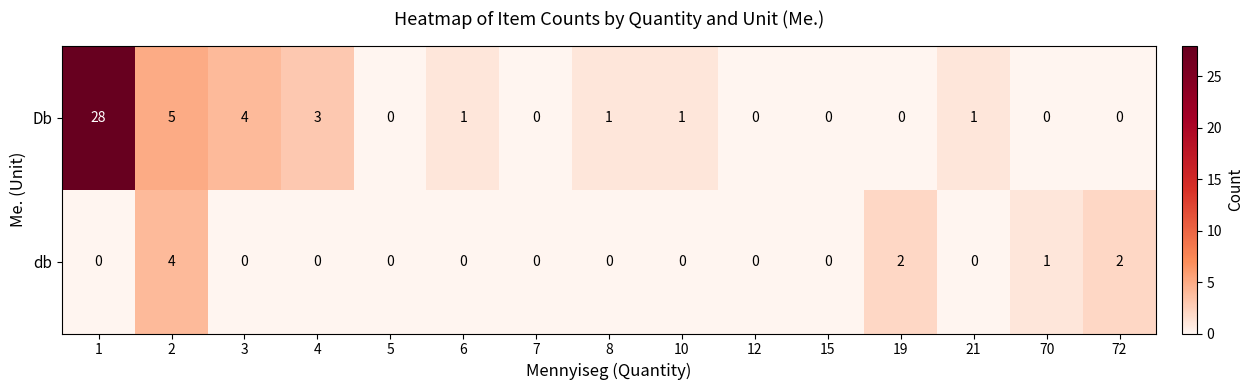

What is the sum of the db values at 70 and 72?

3